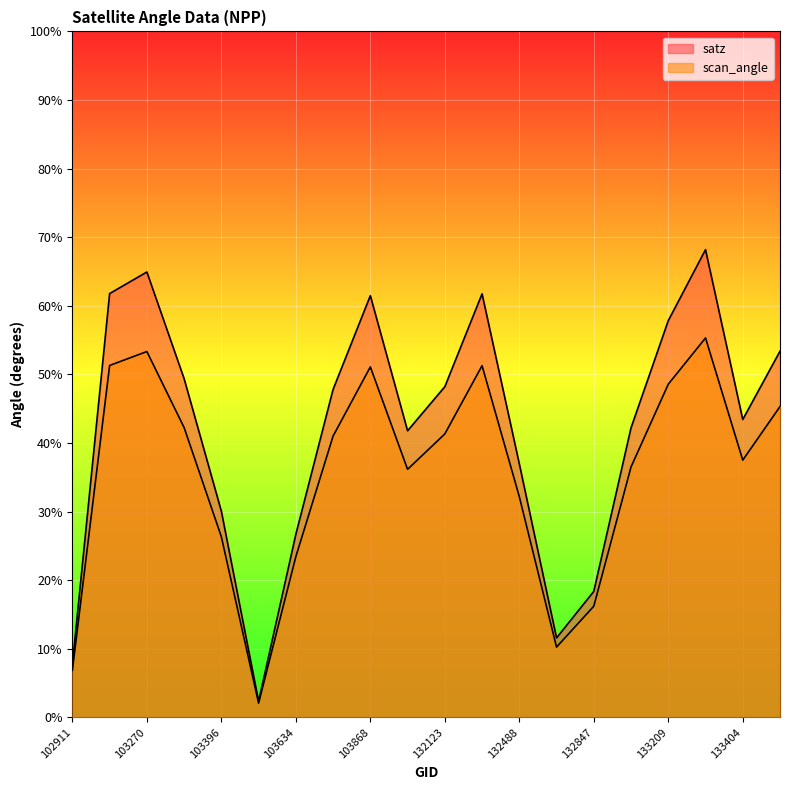

Which label corresponds to the smallest value in the chart?

103515